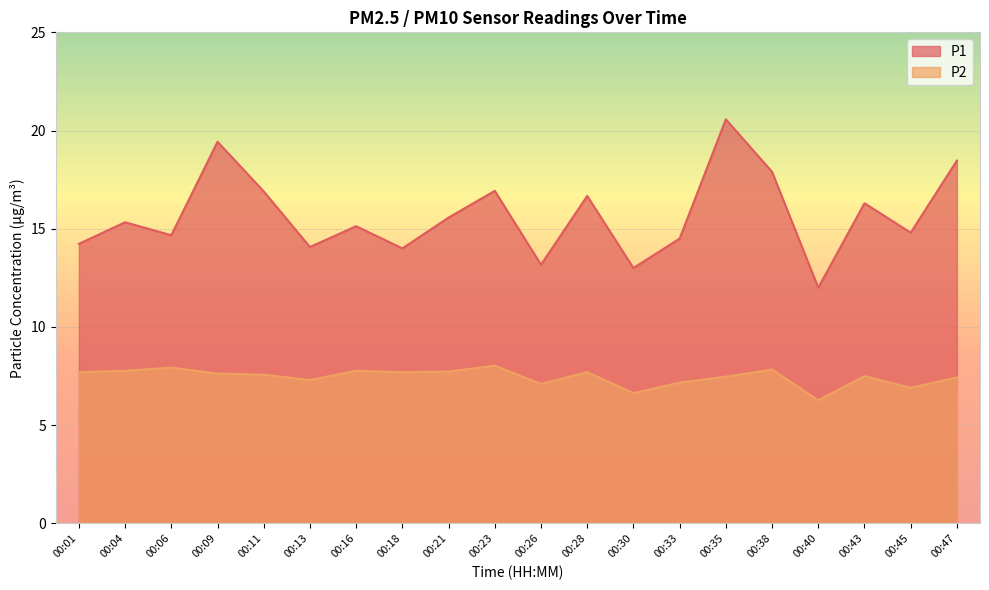

Where does the P1 series first go above 15?

00:04